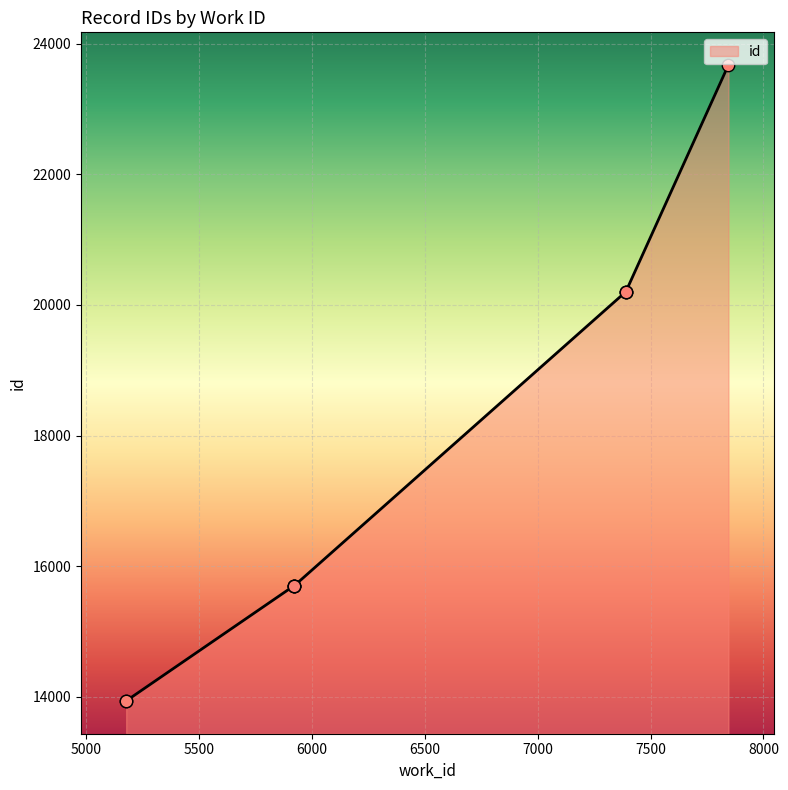

What is the change in value from 5178 to 5920?

+1766